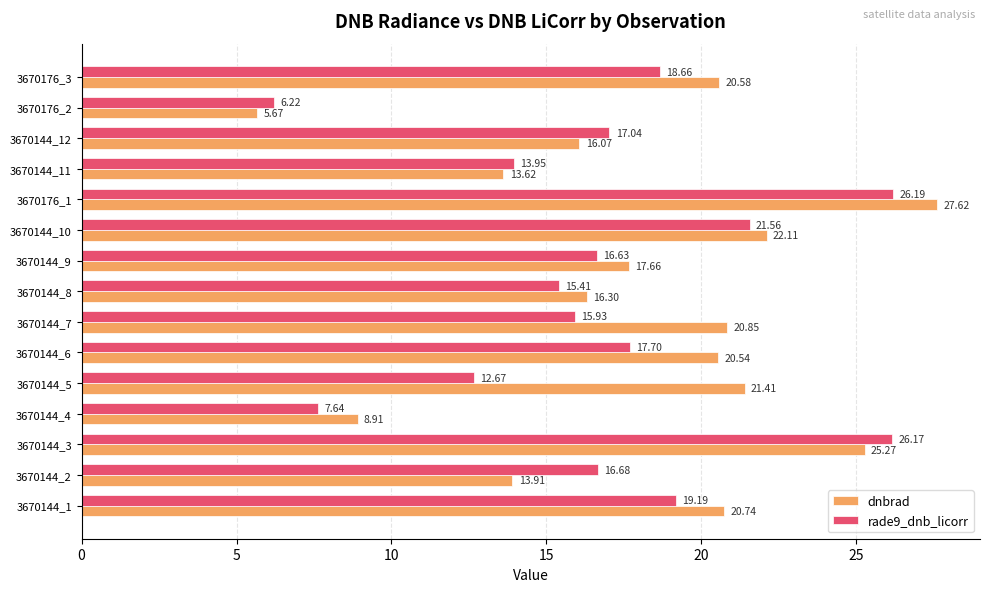

How many data points does each series have?

15